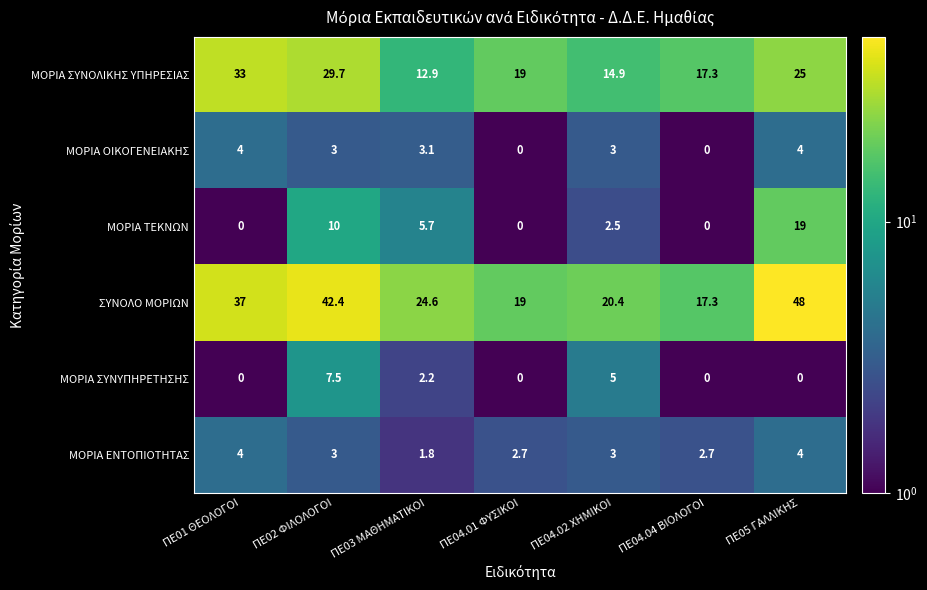

What value does the ΜΟΡΙΑ ΕΝΤΟΠΙΟΤΗΤΑΣ series have at ΠΕ02 ΦΙΛΟΛΟΓΟΙ?

3.0